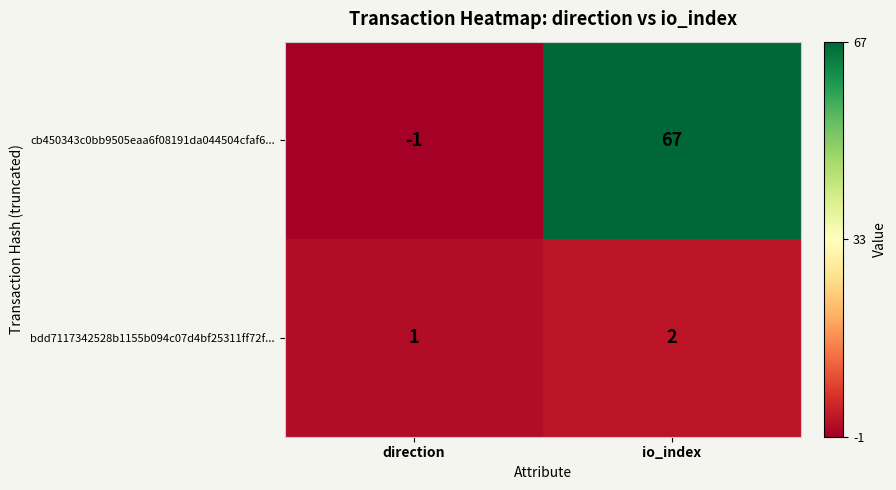

What is the spread (max minus min) of values at direction?

2